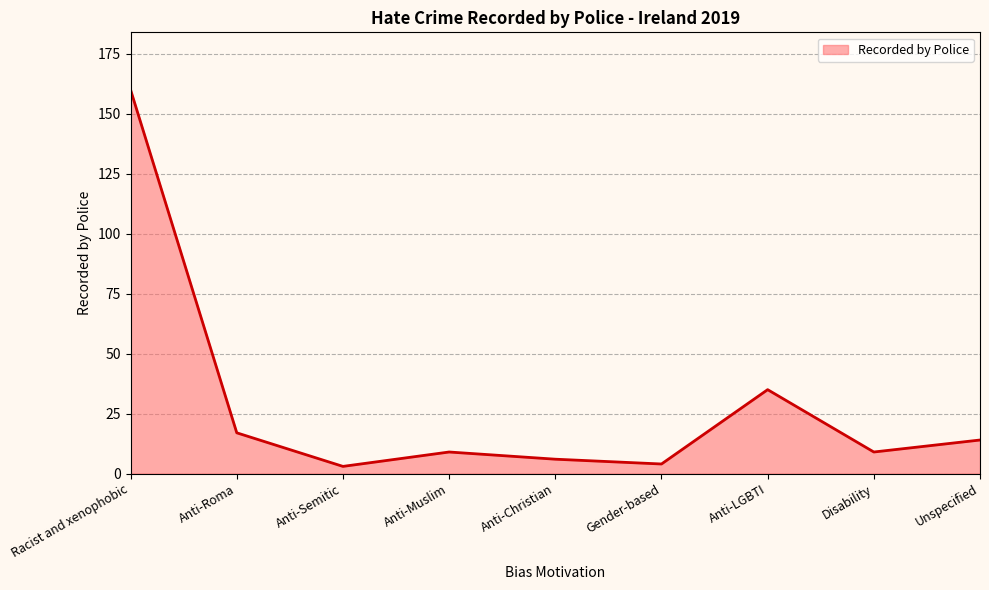

What is the difference between the maximum and minimum values?

157